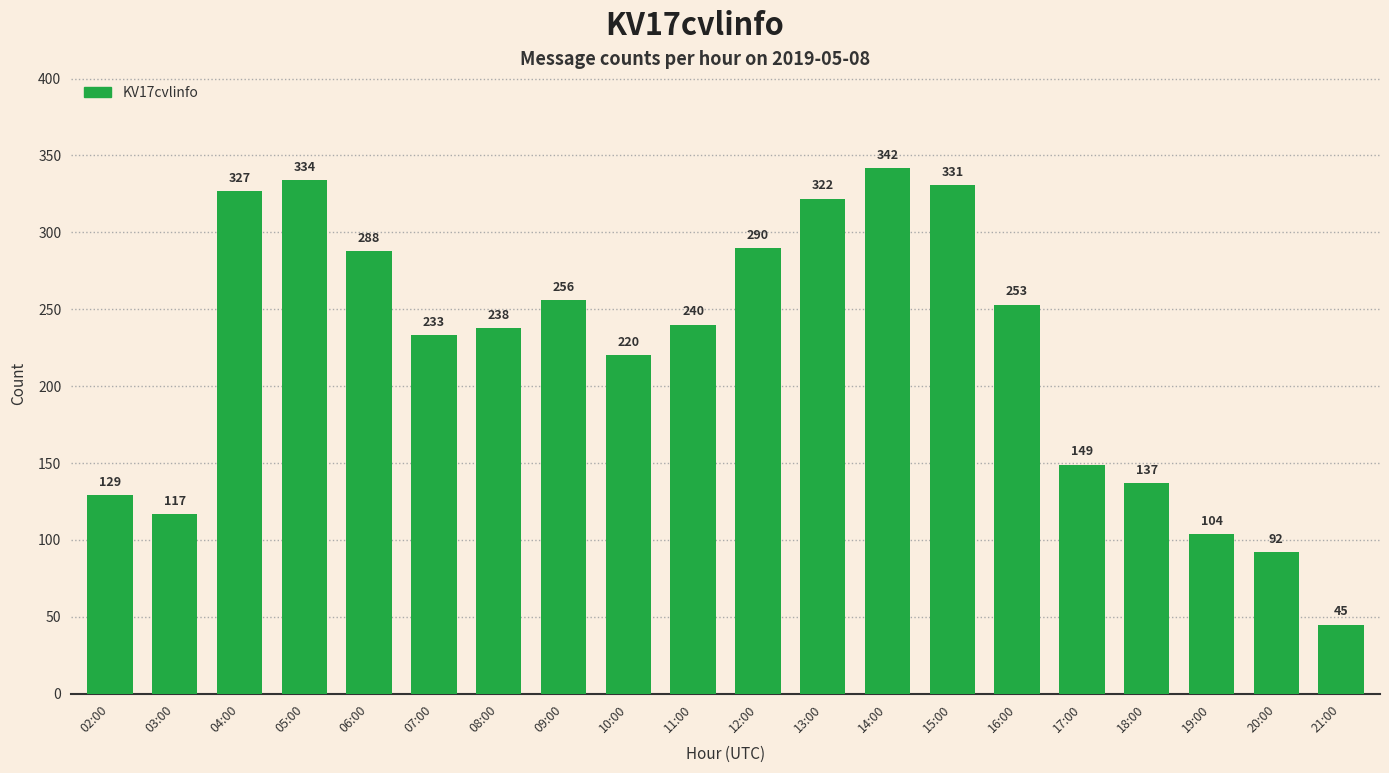

What is the change in value from 14:00 to 21:00?

-297